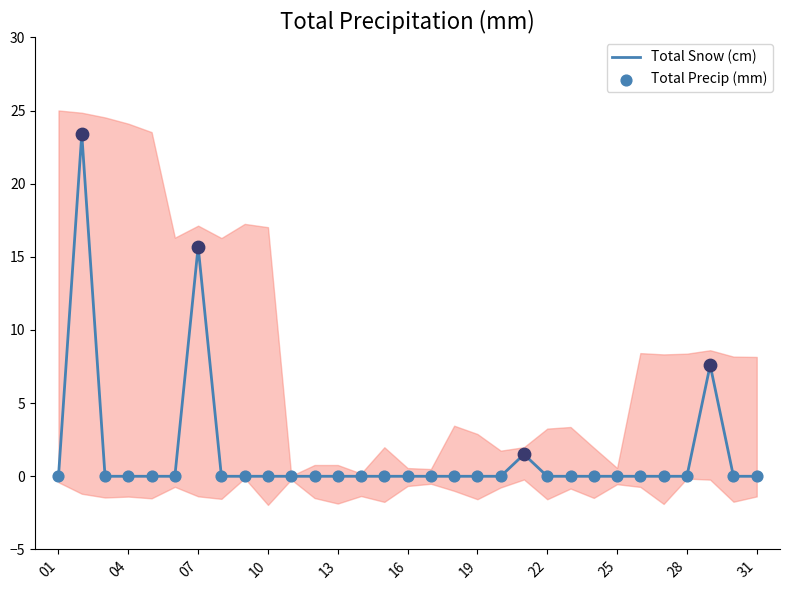

The Total Snow (cm) series shows 12.4 at 10. True or false?

False